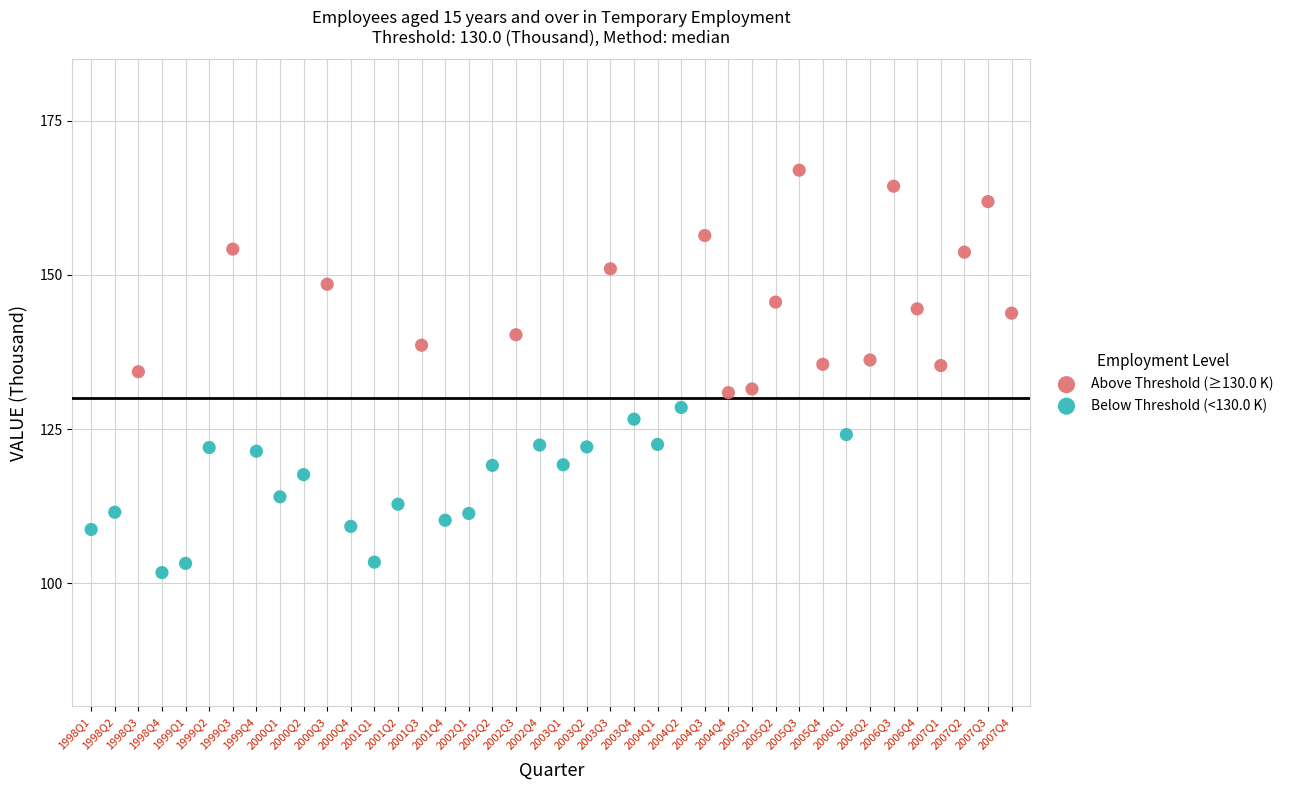

Which series has the widest spread of Y values?

Above Threshold (≥130.0 K)